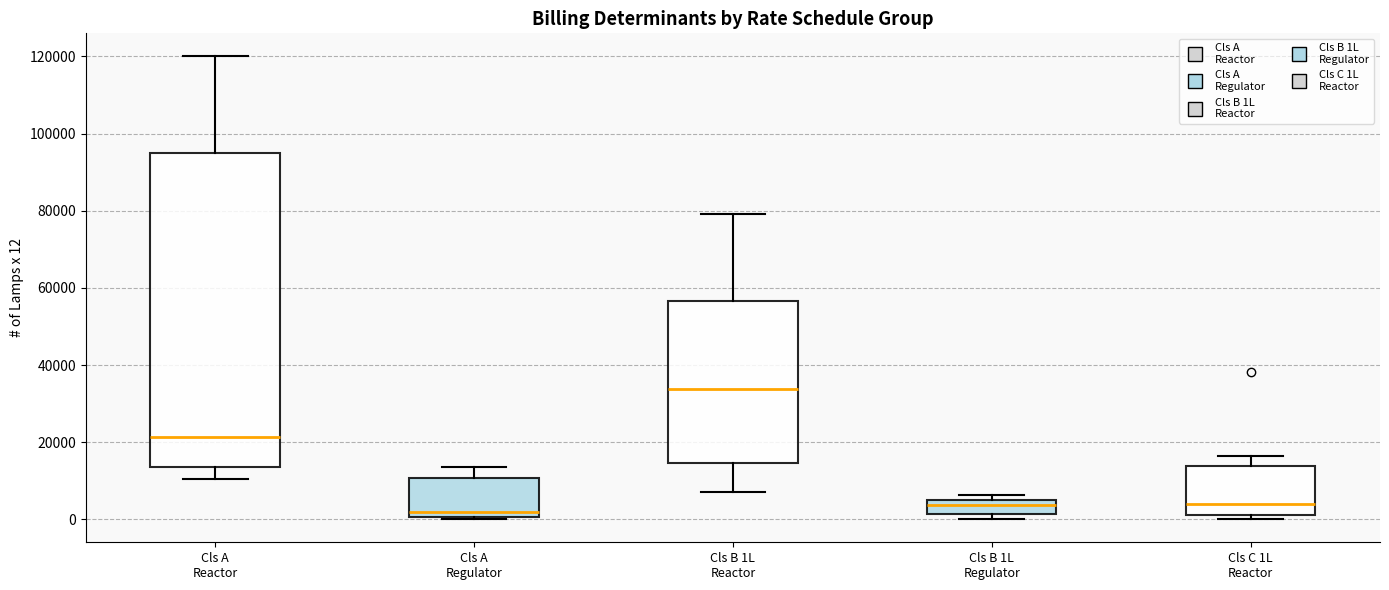

Comparing the boxes themselves (not the whiskers), which one is the tallest?

Cls A Reactor